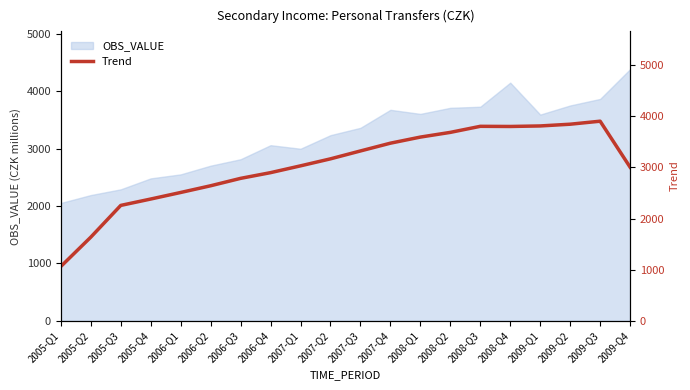

Where is the data nearest to the value 2482?

2006-Q1